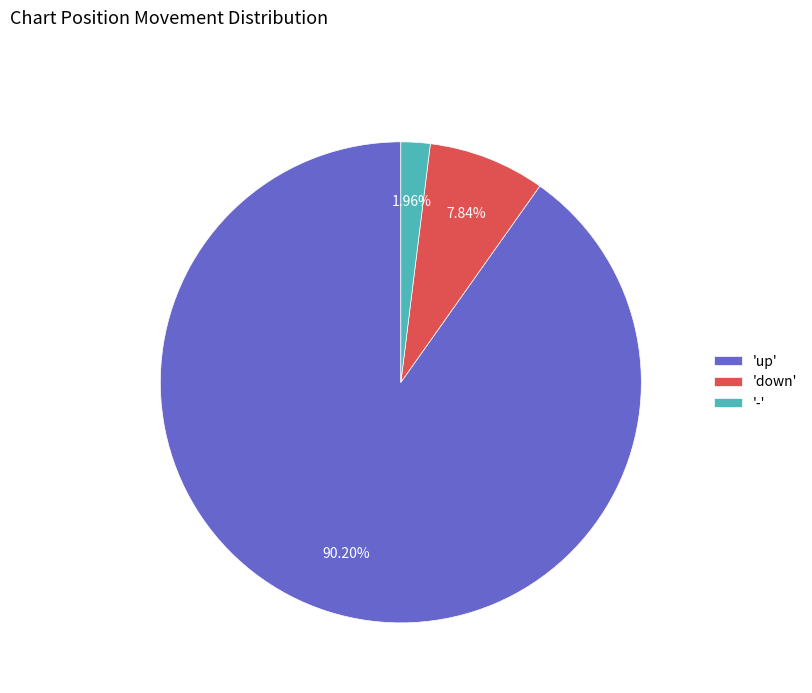

Which category accounts for the majority?

'up'